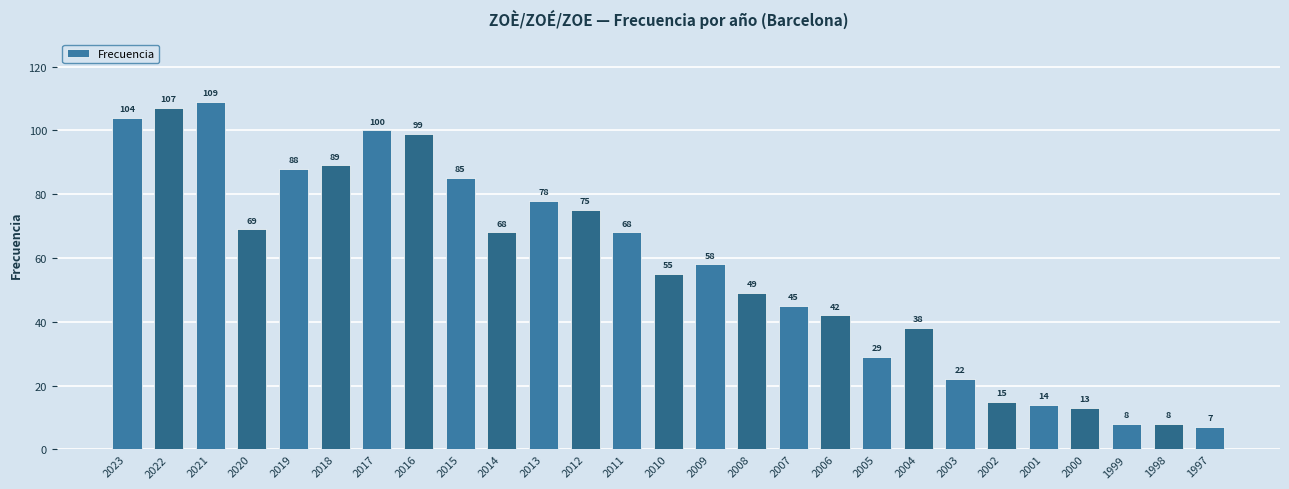

How many values are below 58?

13